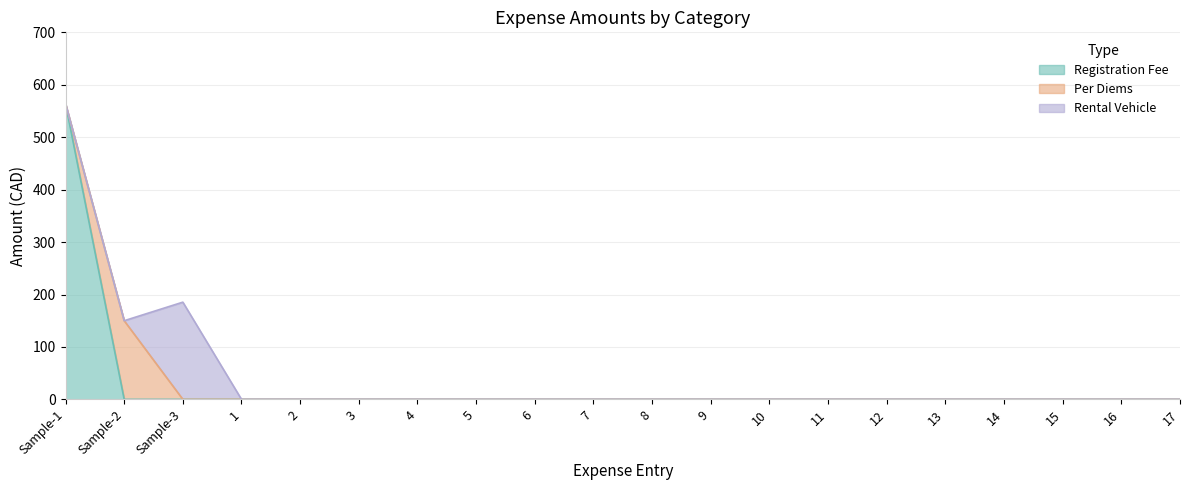

Reading left to right, what are all the values shown in this chart?

Registration Fee: 563.9	0.0	0.0	0.0	0.0	0.0	0.0	0.0	0.0	0.0	0.0	0.0	0.0	0.0	0.0	0.0	0.0	0.0	0.0	0.0
Per Diems: 0.0	150.0	0.0	0.0	0.0	0.0	0.0	0.0	0.0	0.0	0.0	0.0	0.0	0.0	0.0	0.0	0.0	0.0	0.0	0.0
Rental Vehicle: 0.0	0.0	185.4	0.0	0.0	0.0	0.0	0.0	0.0	0.0	0.0	0.0	0.0	0.0	0.0	0.0	0.0	0.0	0.0	0.0